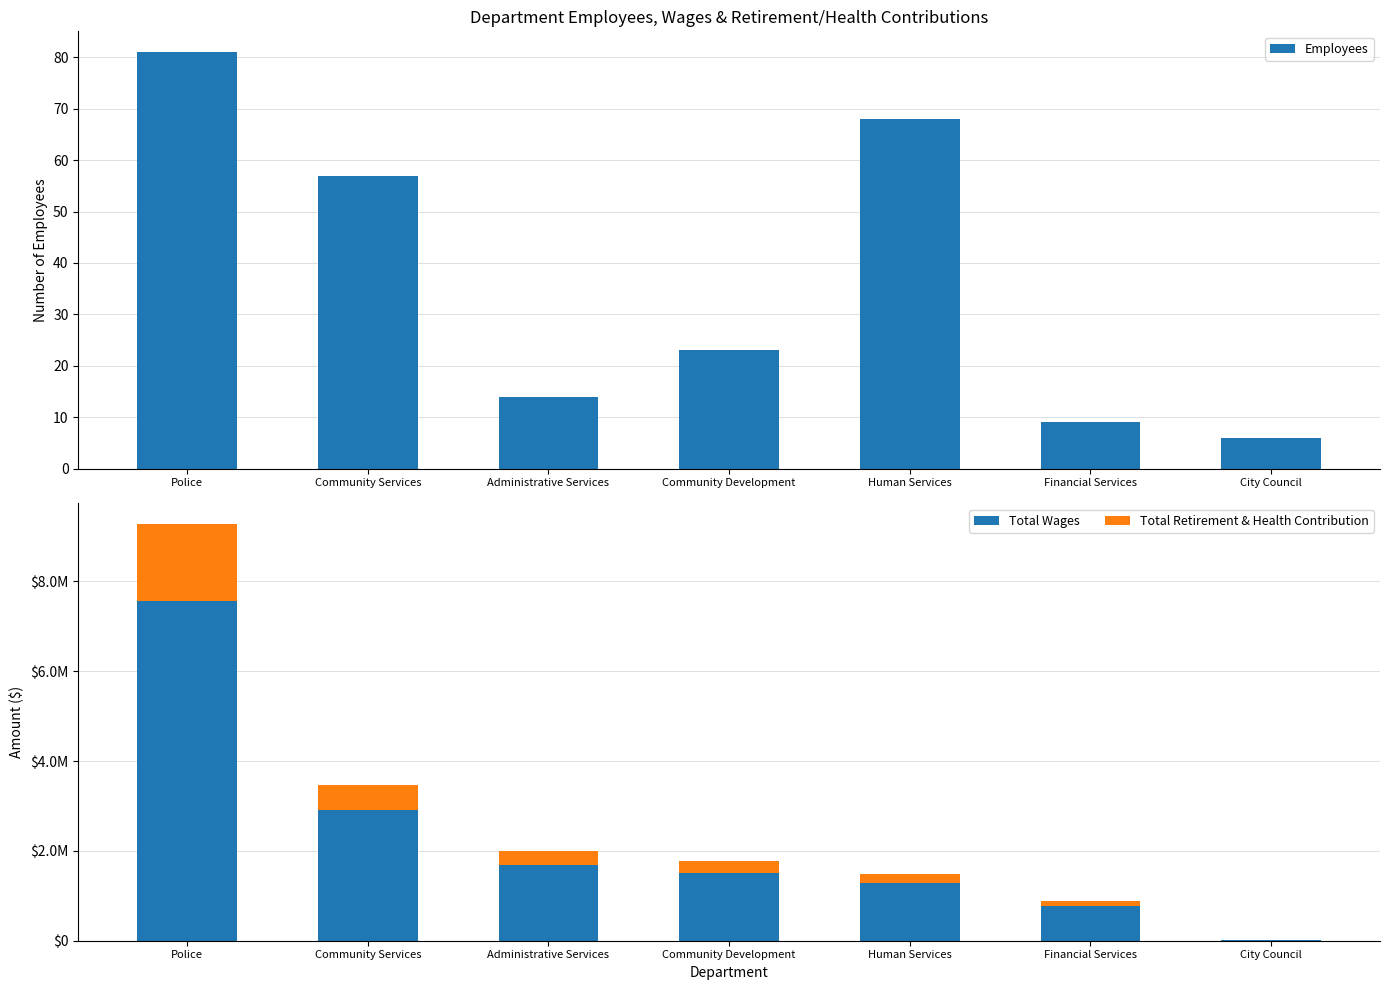

What is the value of the Total Wages bar at the 5th from the left?

1293376